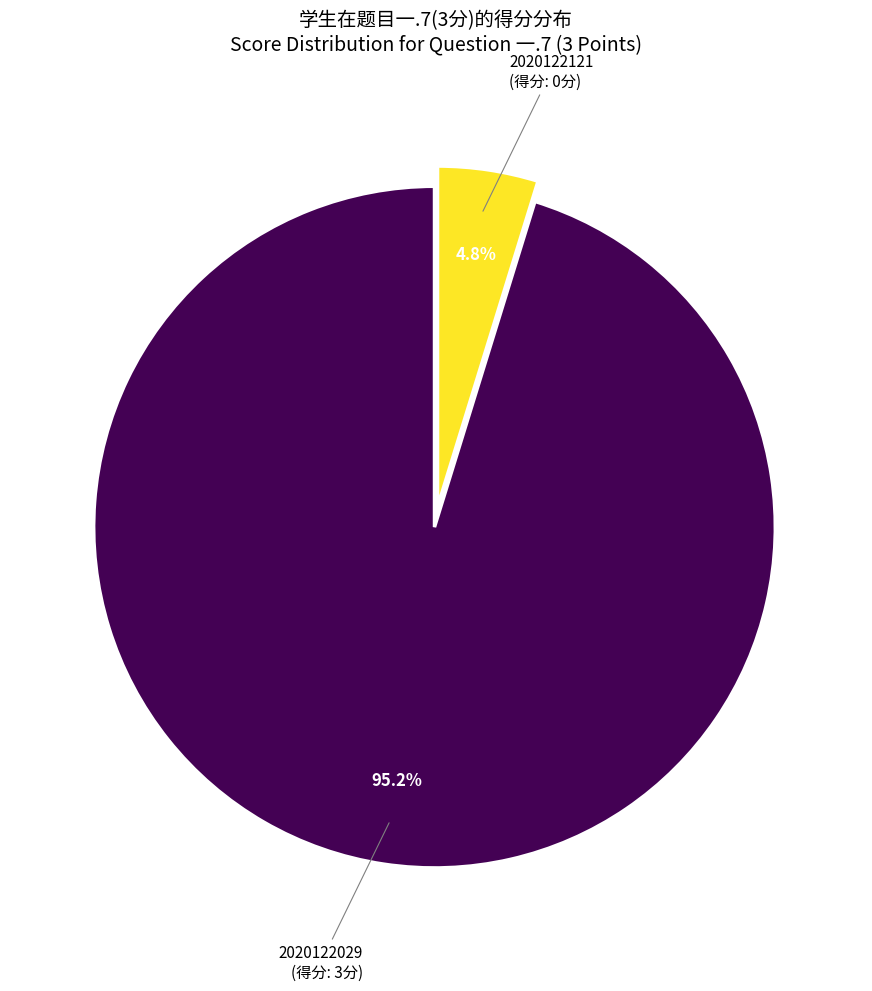

Is there any slice that represents more than half of the pie?

Yes